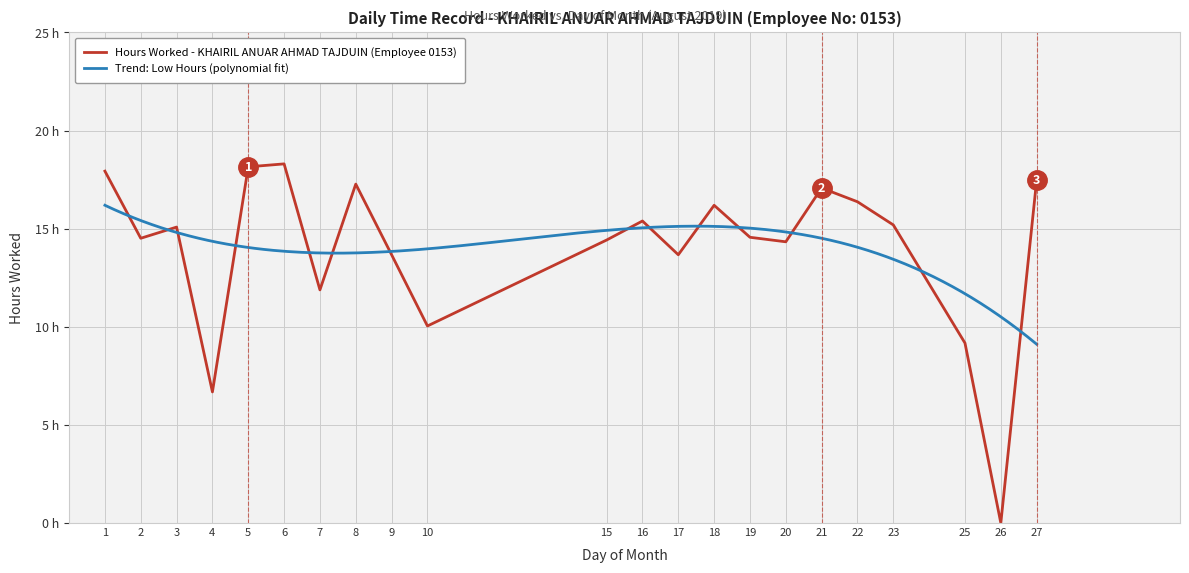

What is the ratio of the value at 5 to the value at 21?

1.1